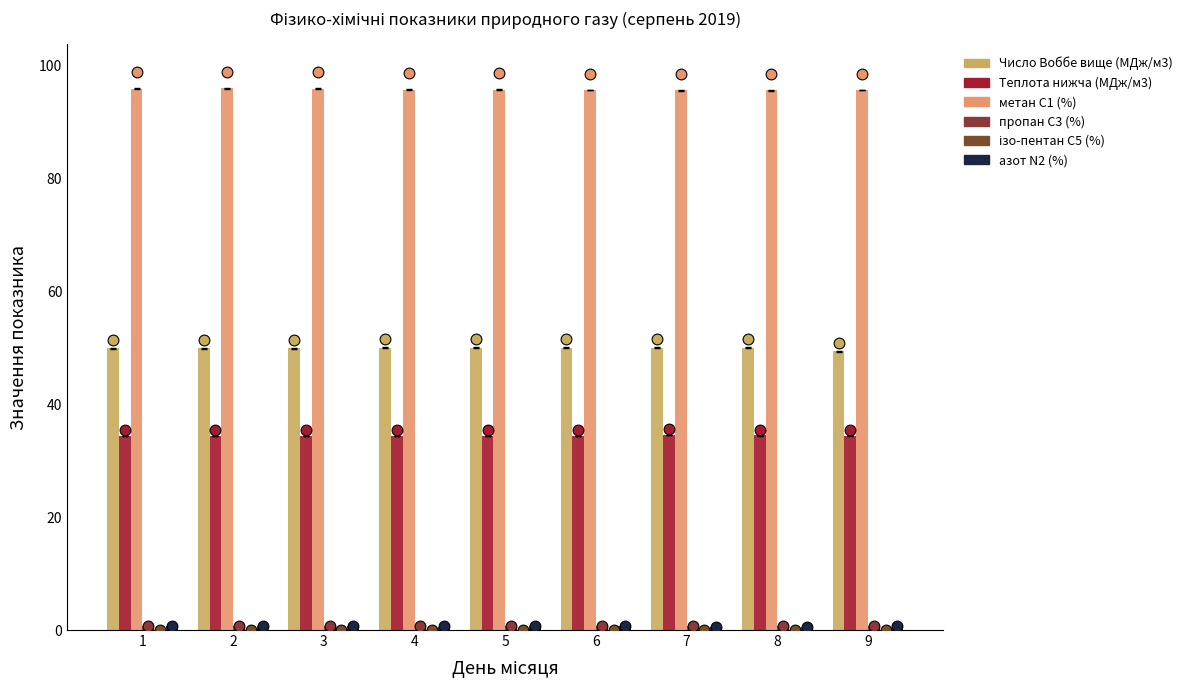

Which series reaches the maximum Y coordinate?

метан С1 (%)